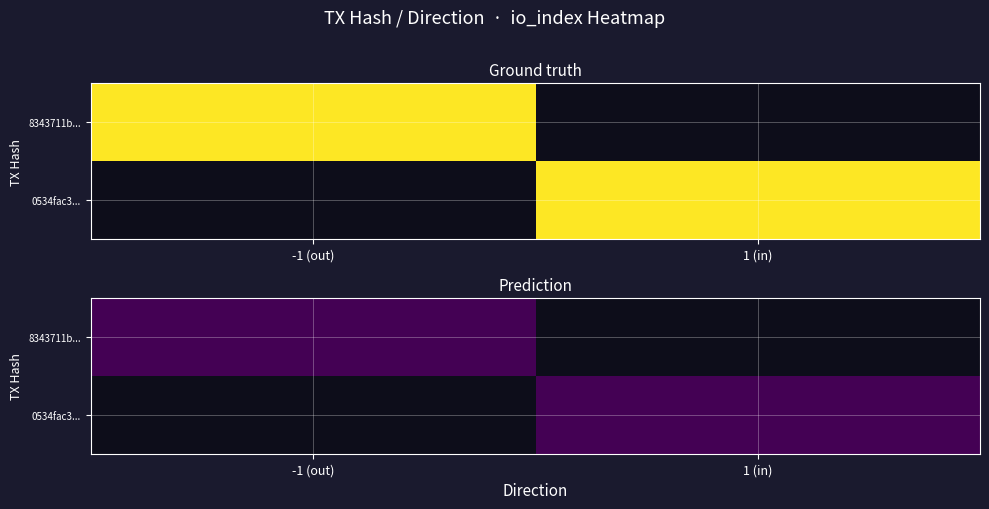

Reading left to right, transcribe all the data shown in this chart.

8343711b7a94b11b5245d314e27272d3654a4f3: -1	-1
0534fac32f5fb47fdc94015cc0712162c2816ae: 1	1